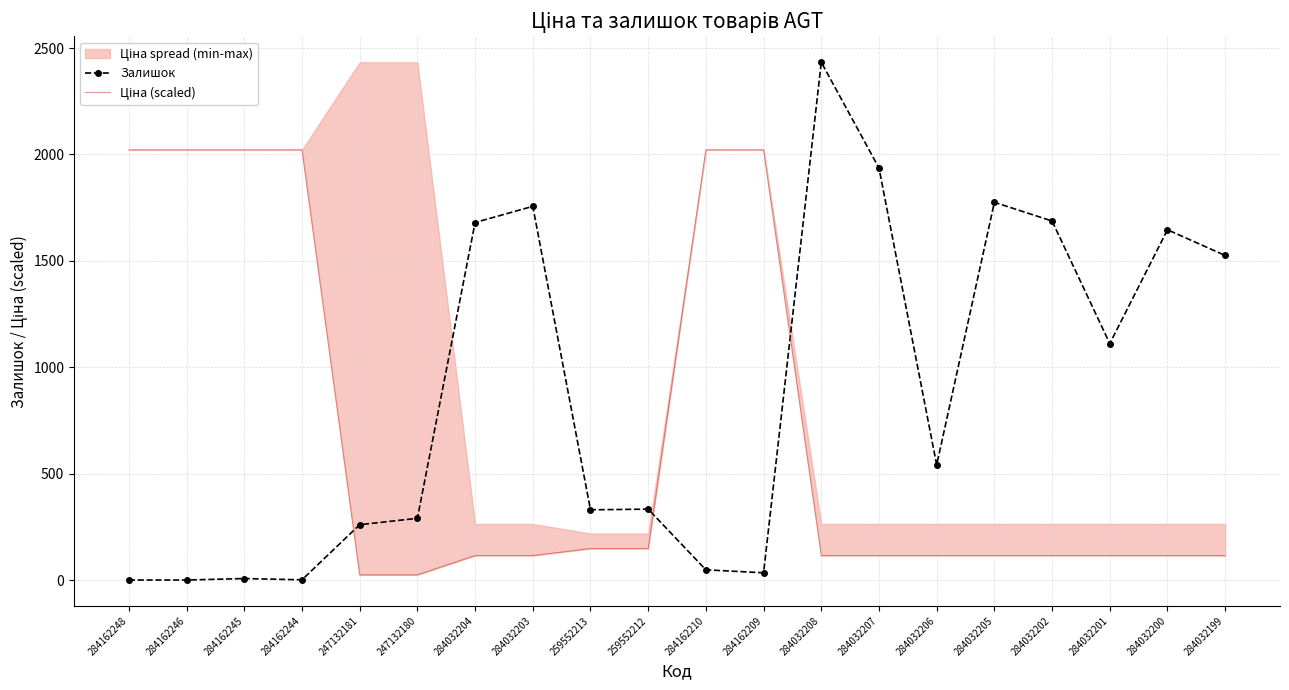

Is this an area chart (filled region under the line)?

No